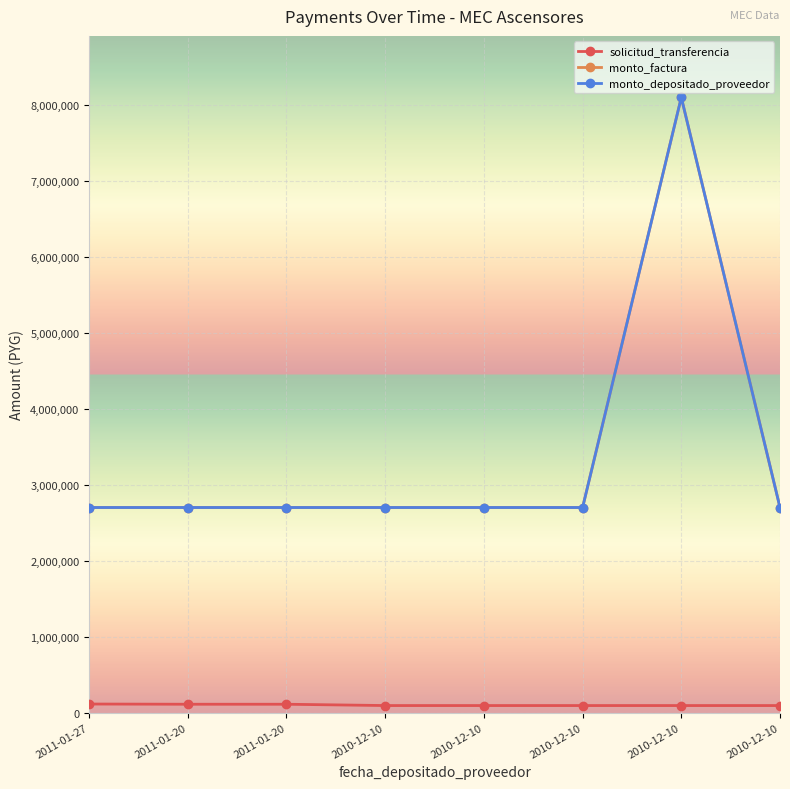

Reading left to right, extract all data points from this chart.

solicitud_transferencia: 2011-01-27=112281	2011-01-20=109520	2011-01-20=109520	2010-12-10=92300	2010-12-10=92300	2010-12-10=92300	2010-12-10=92300	2010-12-10=92300
monto_factura: 2011-01-27=2700000	2011-01-20=2700000	2011-01-20=2700000	2010-12-10=2700000	2010-12-10=2700000	2010-12-10=2700000	2010-12-10=8100000	2010-12-10=2700000
monto_depositado_proveedor: 2011-01-27=2700000	2011-01-20=2700000	2011-01-20=2700000	2010-12-10=2700000	2010-12-10=2700000	2010-12-10=2700000	2010-12-10=8100000	2010-12-10=2700000